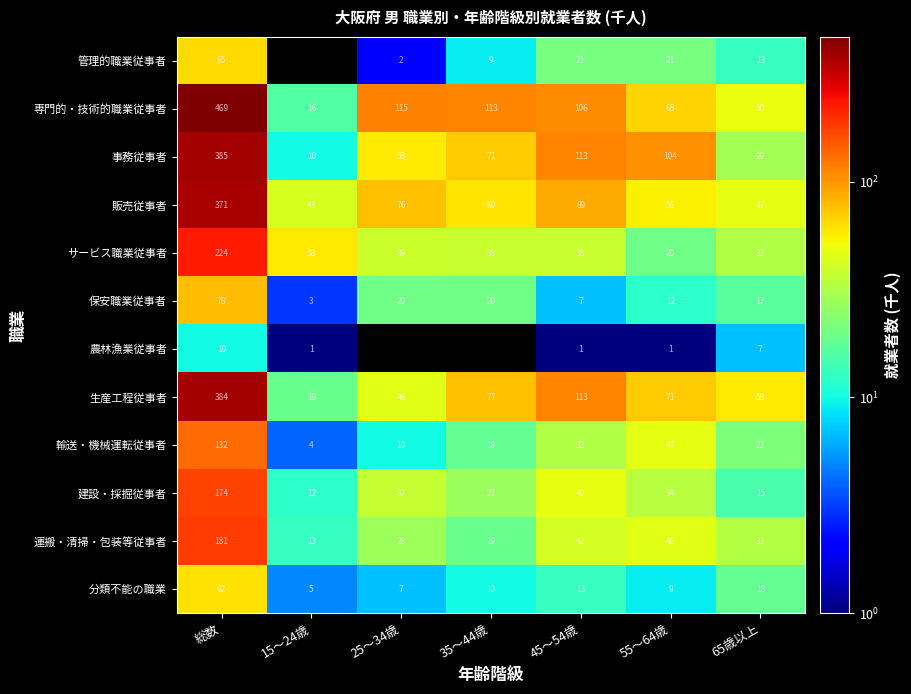

Is the value of 専門的・技術的職業従事者 at 25～34歳 greater than the value of 農林漁業従事者 at 15～24歳?

Yes